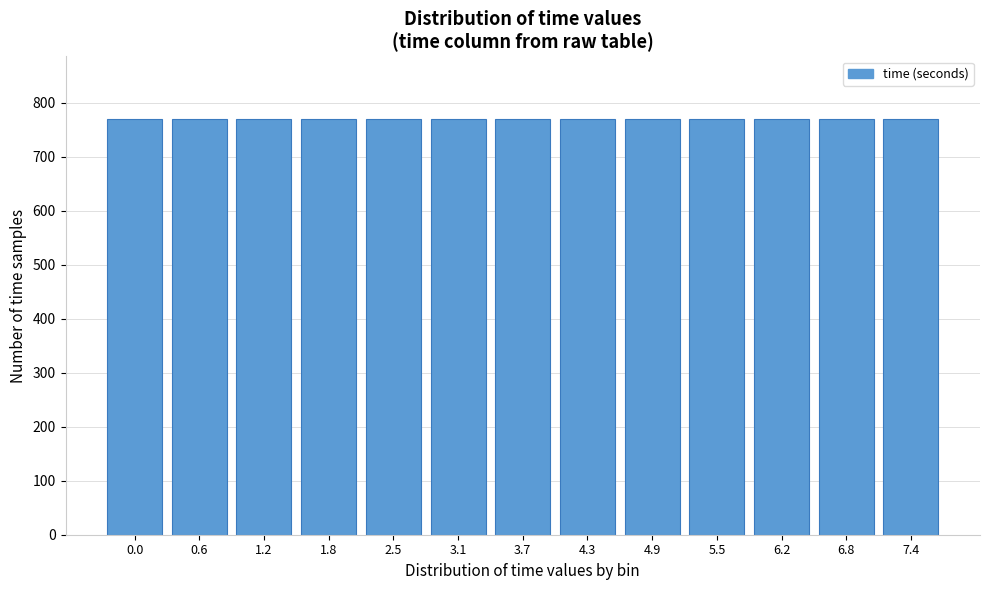

Approximately how many times larger is the value at 6.2 compared to 0.0?

1.0